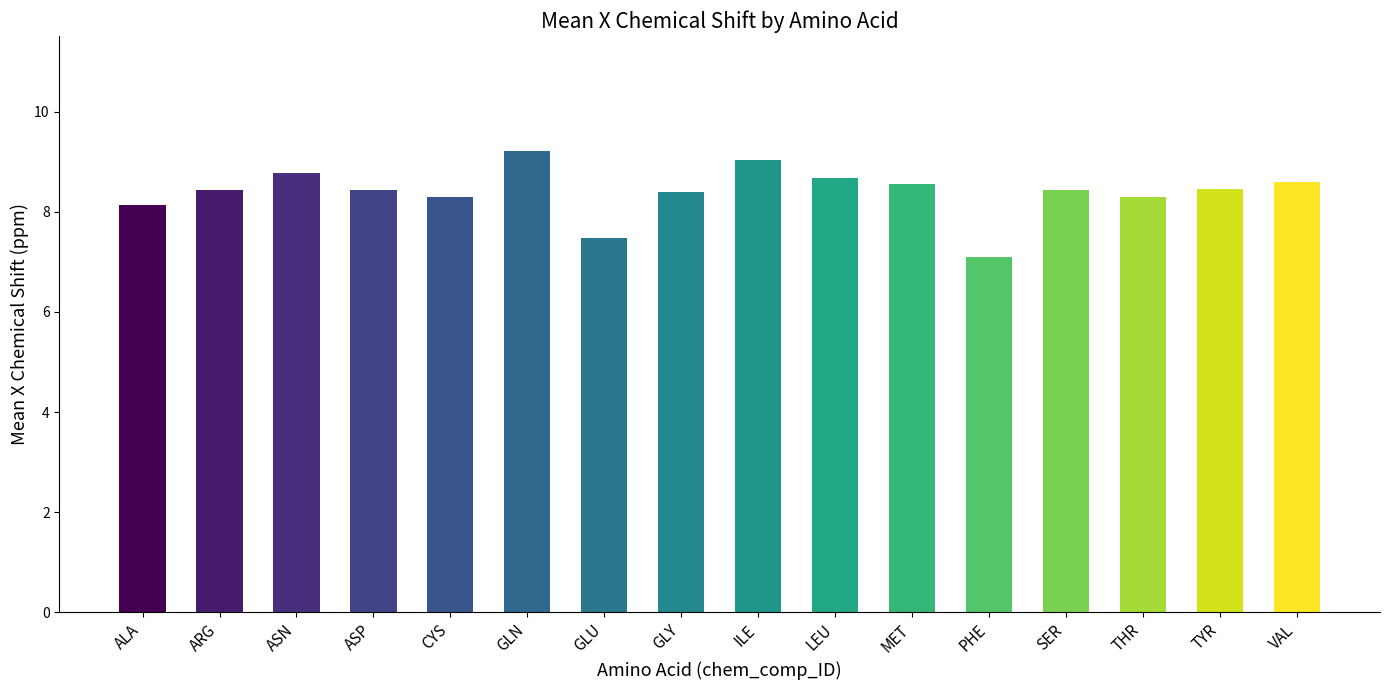

Which has a higher value, GLN or GLY?

GLN